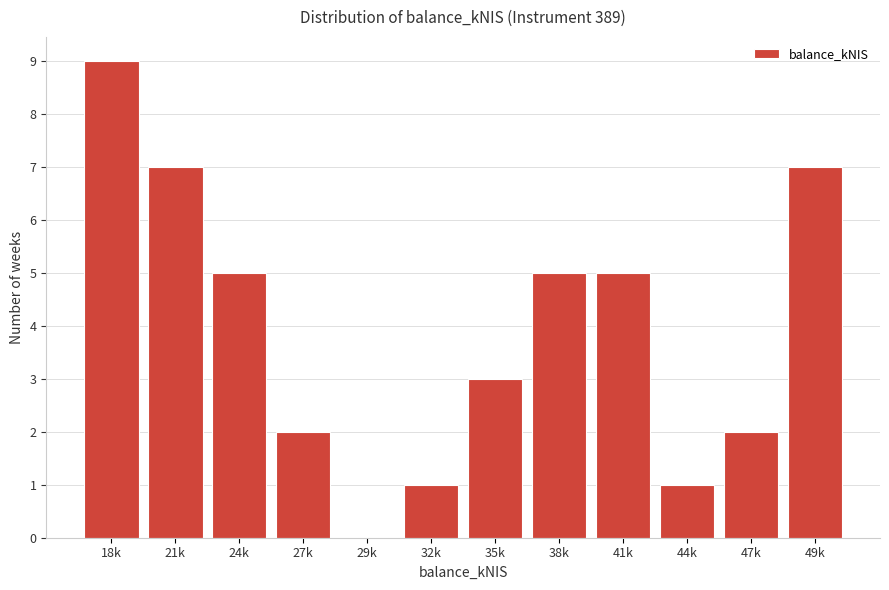

Reading left to right, list all the values displayed in this chart.

18k=9	21k=7	24k=5	27k=2	29k=0	32k=1	35k=3	38k=5	41k=5	44k=1	47k=2	49k=7